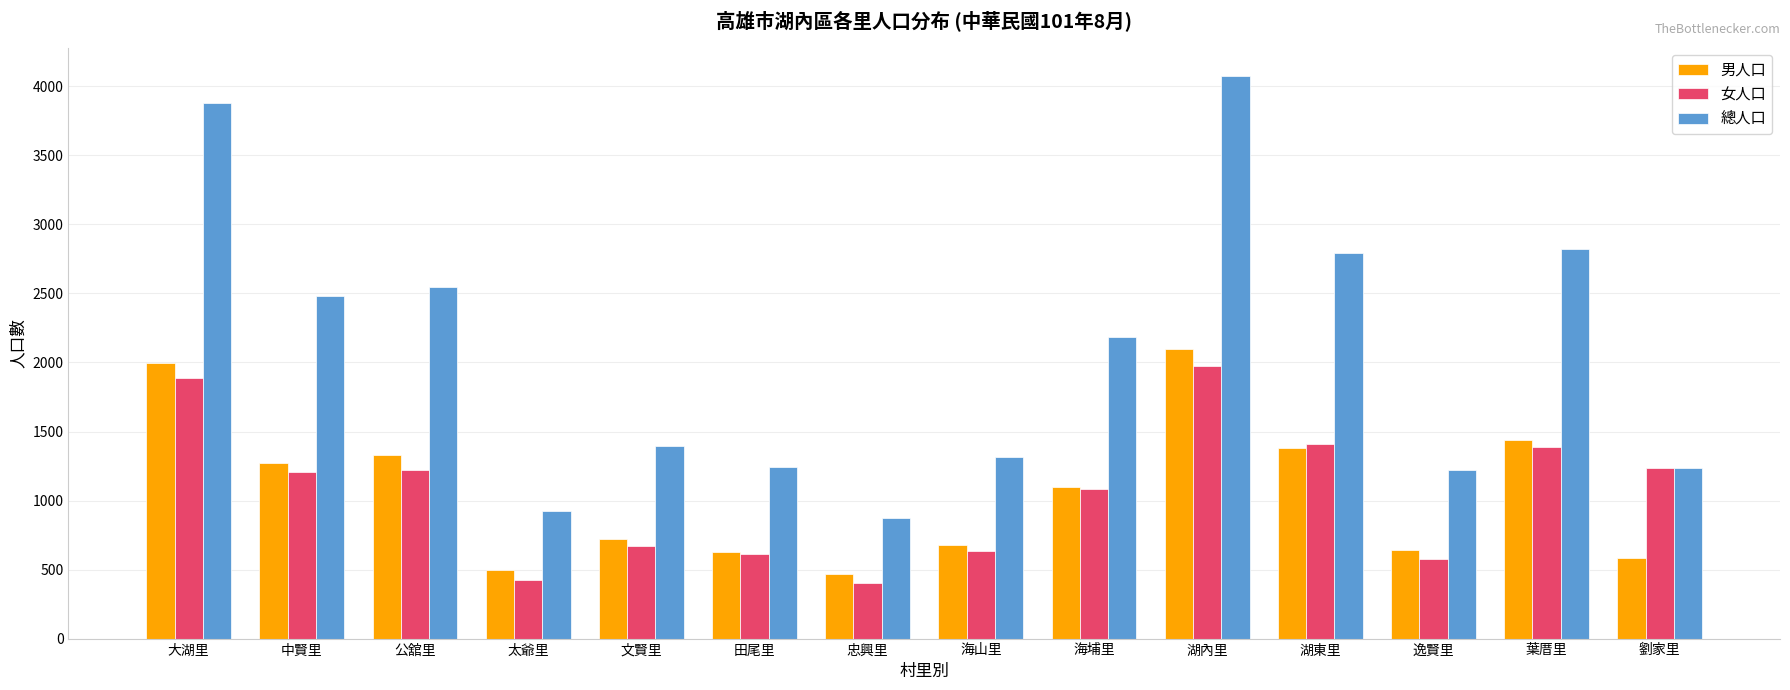

True or false: 男人口 has a value of 681 at 海山里.

True